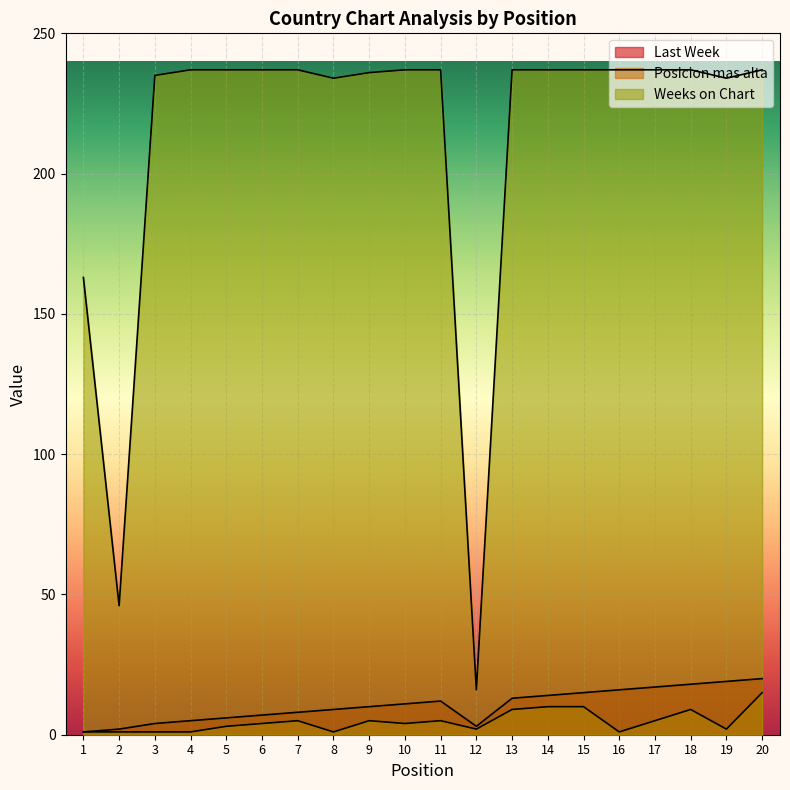

What is the value of the Posicion mas alta point at the 6th from the left?

4